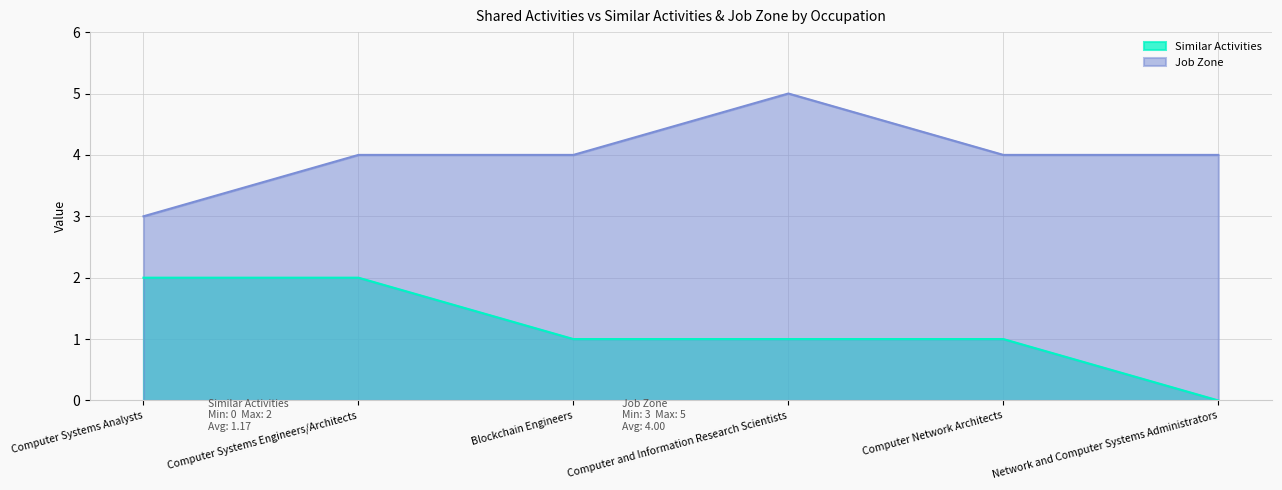

True or false: Similar Activities and Job Zone intersect in this chart.

False